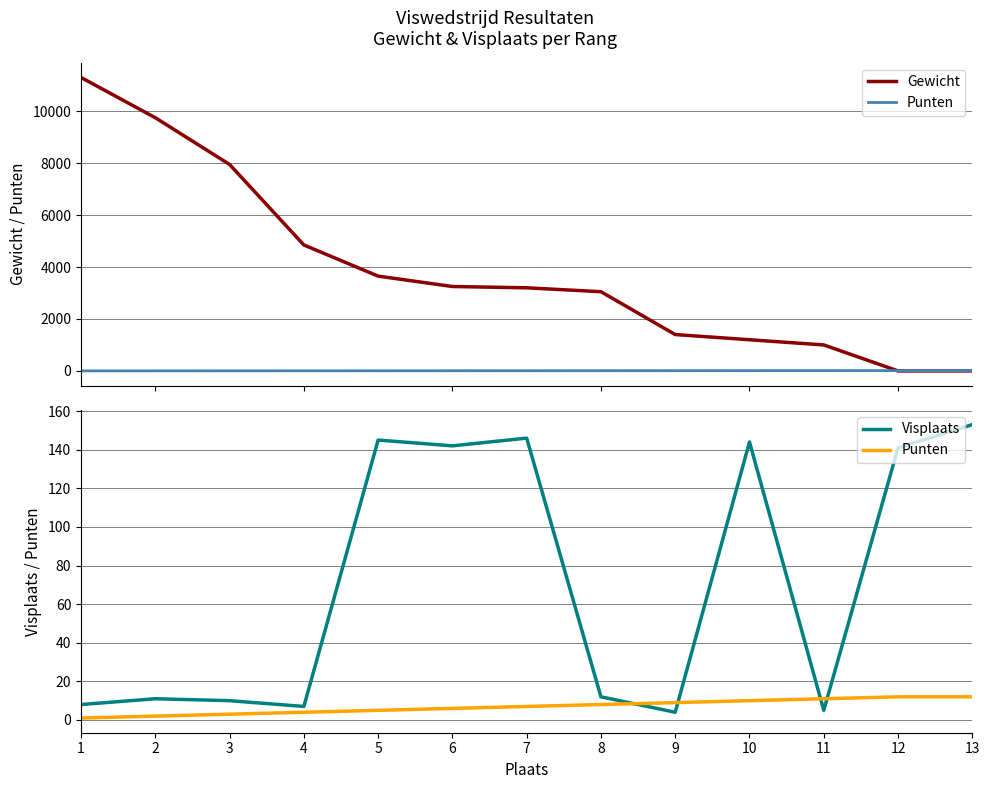

Reading left to right, extract all data points from this chart.

Gewicht: 11300	9750	7950	4850	3650	3250	3200	3050	1400	1200	1000	0	0
Punten: 1	2	3	4	5	6	7	8	9	10	11	12	12
Visplaats: 8	11	10	7	145	142	146	12	4	144	5	141	153